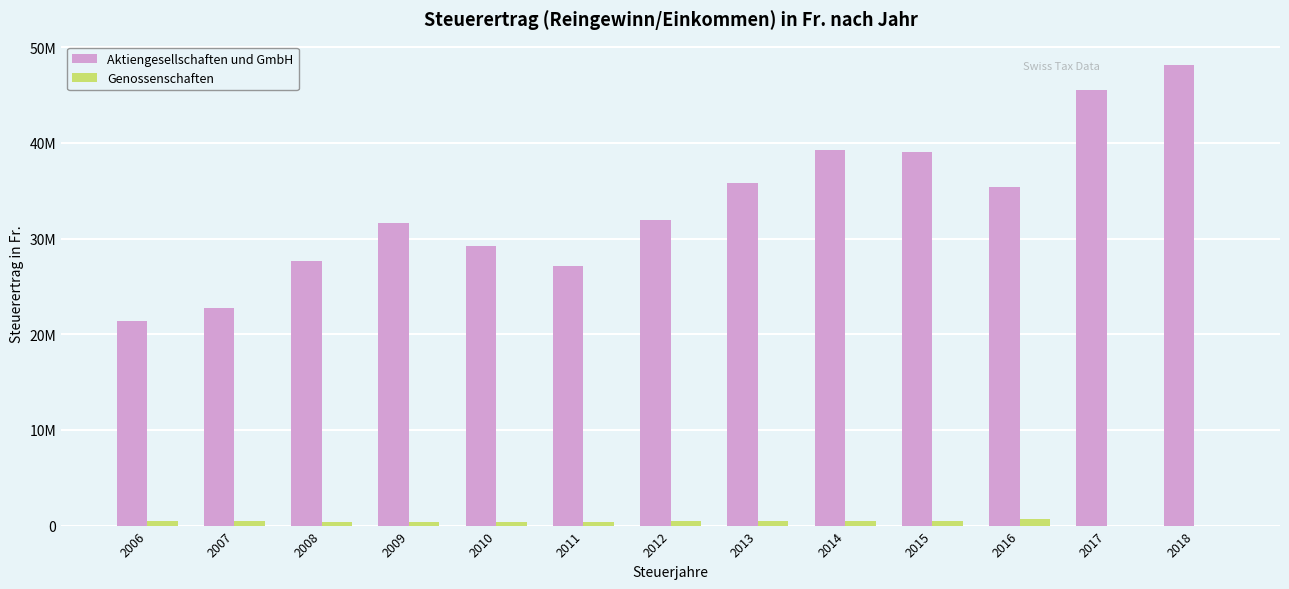

What are all the series names shown in the legend?

Aktiengesellschaften und GmbH, Genossenschaften